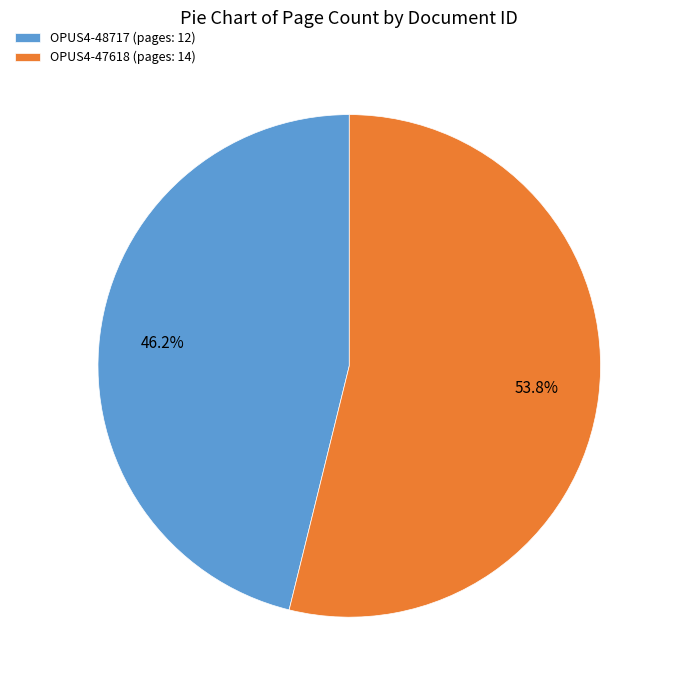

Do OPUS4-48717 and OPUS4-47618 together represent more than half of the pie?

Yes